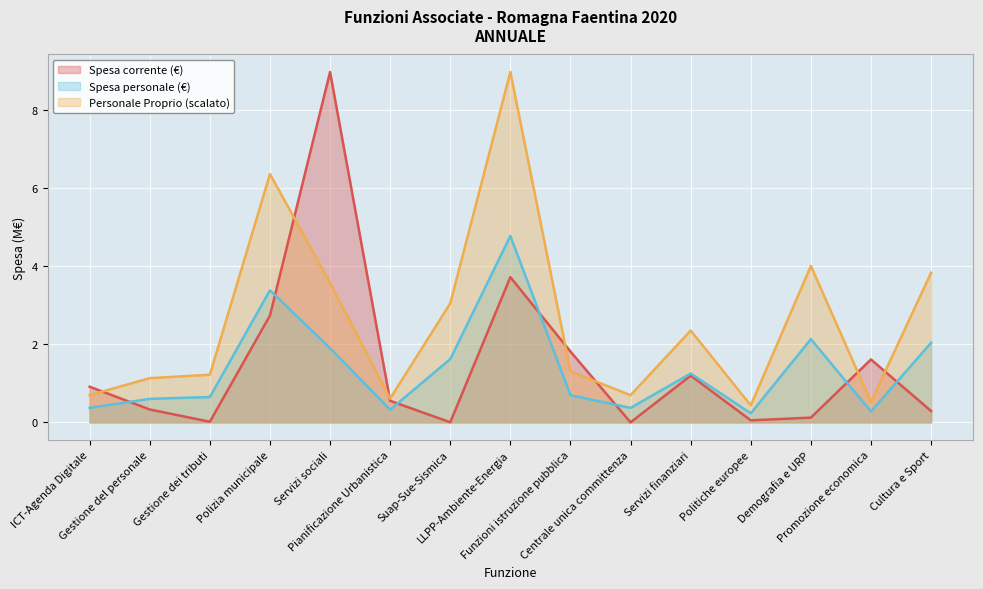

What are all the series names shown in the legend?

Spesa corrente (€), Spesa personale (€), Personale Proprio (scalato)